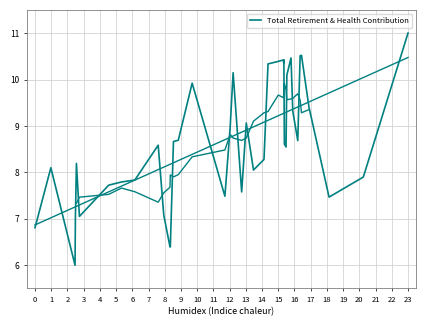

How many interior local valleys (lower than both neighbors) does the data have?

10